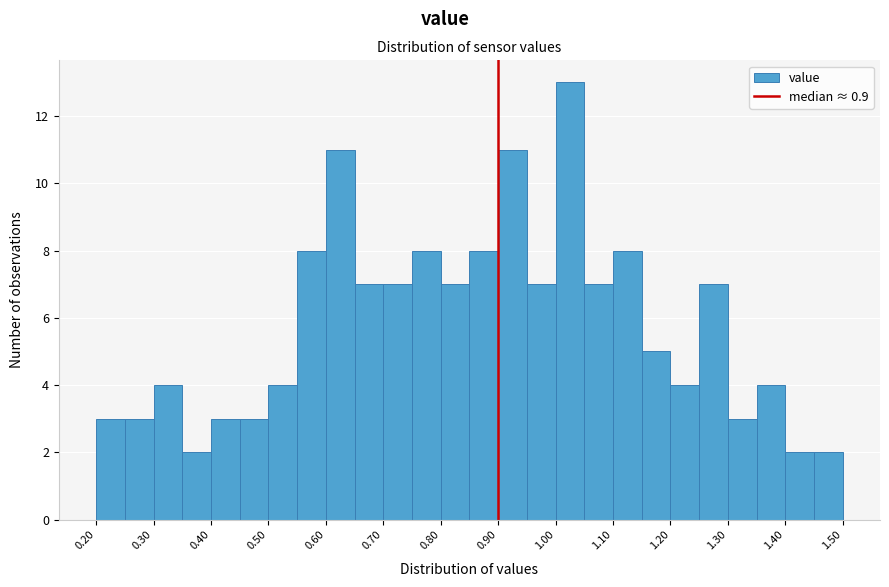

Reading left to right, list every bar in this chart as the range it spans on the x-axis followed by its height. The values are not printed on the chart, so give them approximately, as read against the axis.

0.20 to 0.25: 3
0.25 to 0.30: 3
0.30 to 0.35: 4
0.35 to 0.40: 2
0.40 to 0.45: 3
0.45 to 0.50: 3
0.50 to 0.55: 4
0.55 to 0.60: 8
0.60 to 0.65: 11
0.65 to 0.70: 7
0.70 to 0.75: 7
0.75 to 0.80: 8
0.80 to 0.85: 7
0.85 to 0.90: 8
0.90 to 0.95: 11
0.95 to 1.00: 7
1.00 to 1.05: 13
1.05 to 1.10: 7
1.10 to 1.15: 8
1.15 to 1.20: 5
1.20 to 1.25: 4
1.25 to 1.30: 7
1.30 to 1.35: 3
1.35 to 1.40: 4
1.40 to 1.45: 2
1.45 to 1.50: 2